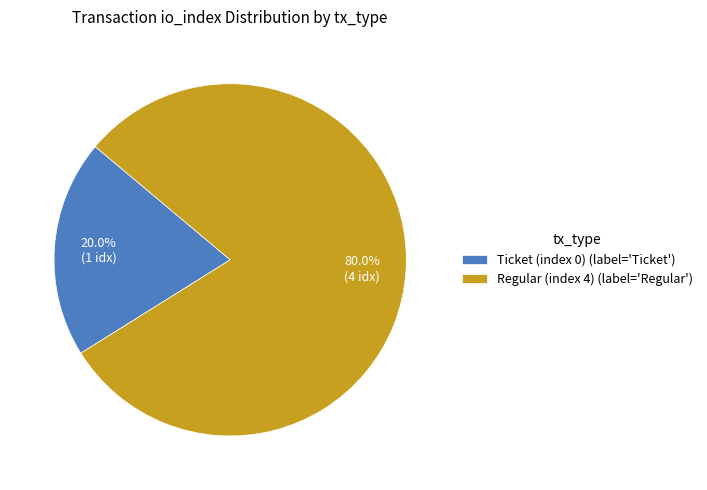

To the nearest percent, what is the average slice percentage?

50%